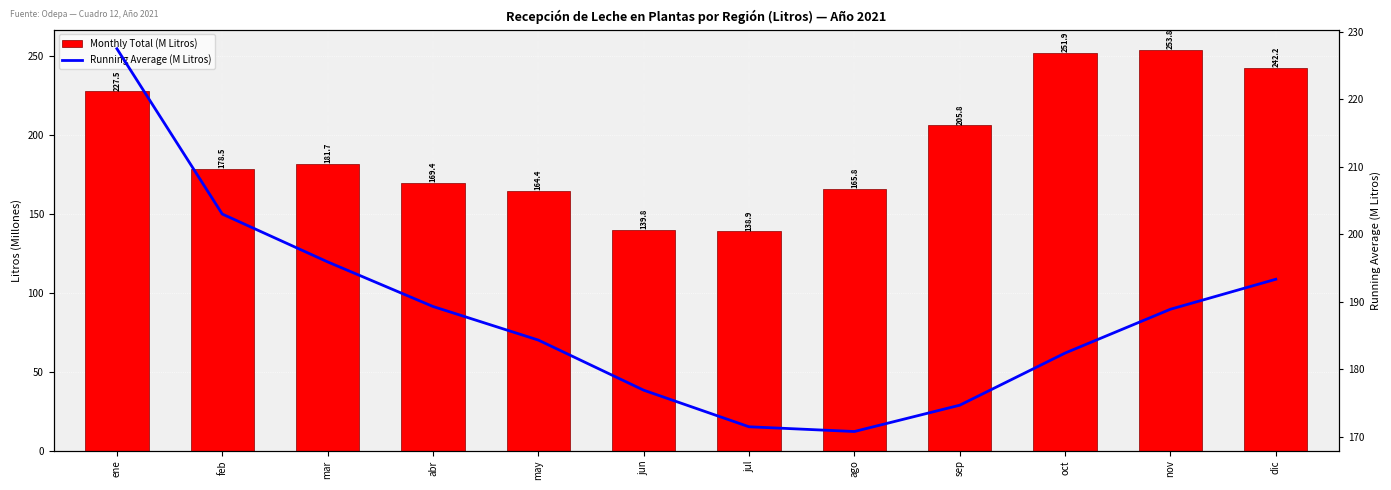

Does the chart contain any negative values?

No